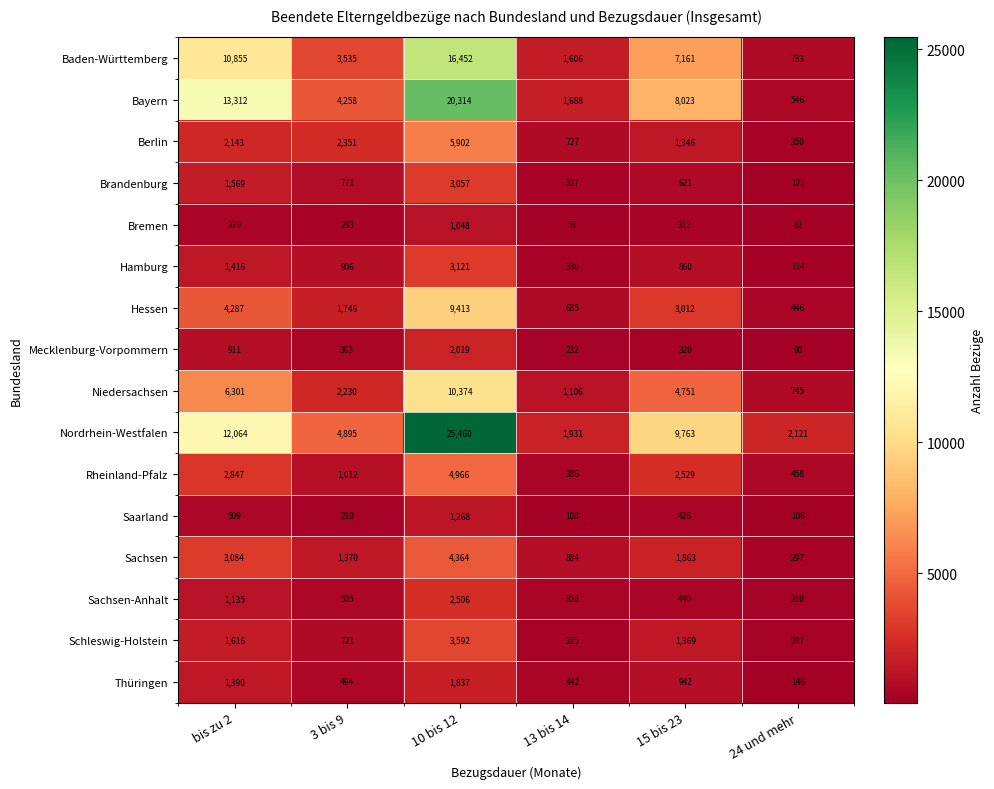

How many data points in Sachsen-Anhalt are less than 505?

3